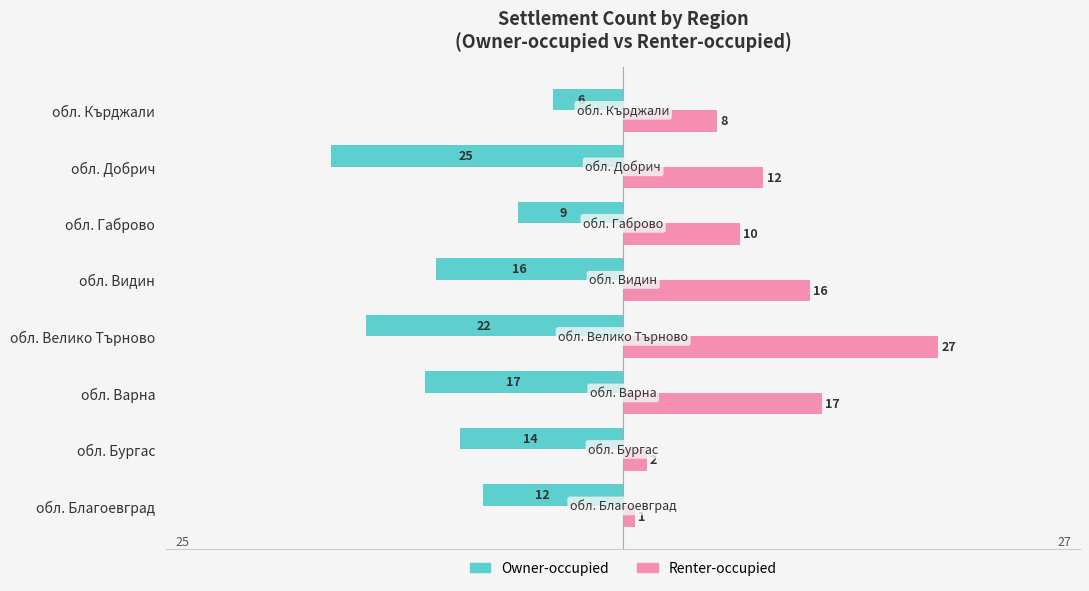

What value does the Owner-occupied series have at обл. Видин?

-16